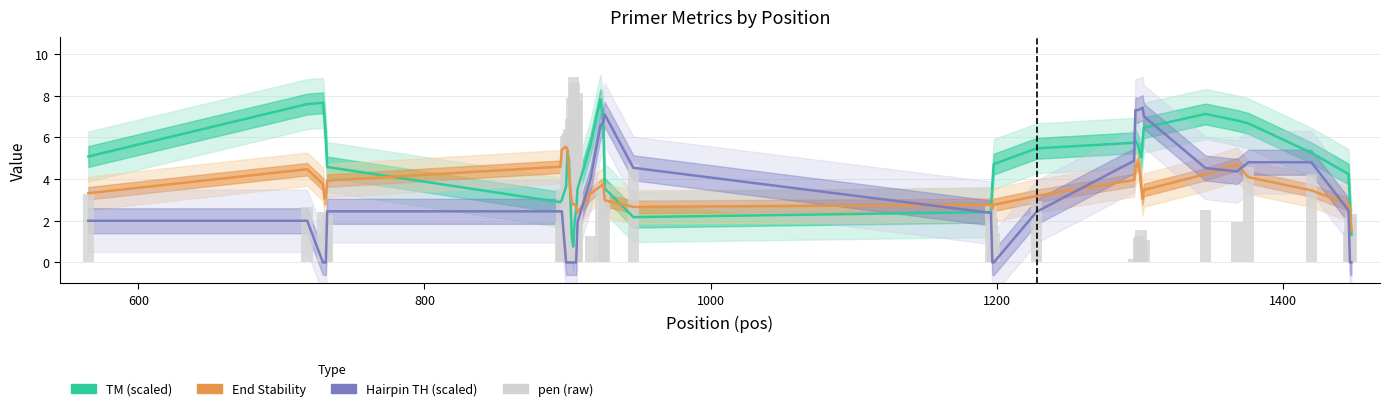

What is the greatest value displayed?

8.9